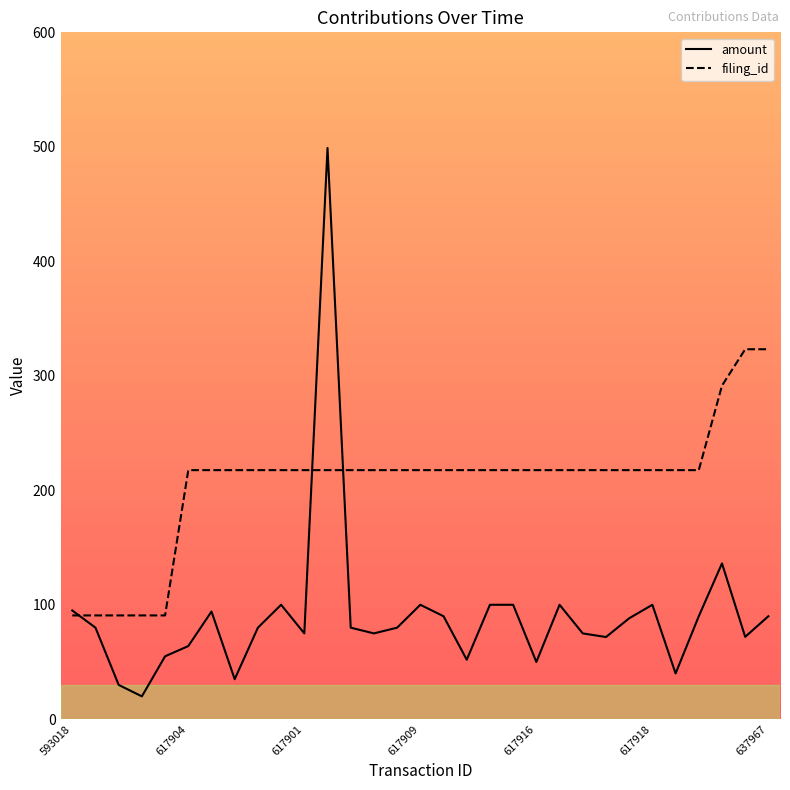

Does the chart display data point markers on the line(s)?

No